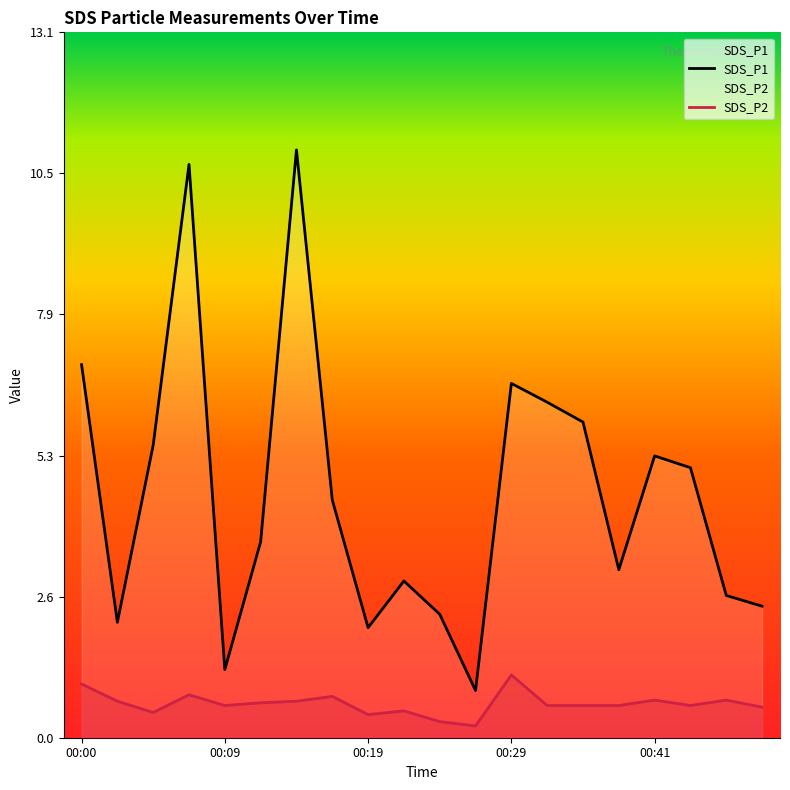

Reading right to left, list all the values displayed in this chart.

SDS_P1: 2.5	2.6	5.0	5.2	3.1	5.9	6.2	6.6	0.9	2.3	2.9	2.0	4.4	10.9	3.6	1.3	10.7	5.5	2.1	7.0
SDS_P2: 0.6	0.7	0.6	0.7	0.6	0.6	0.6	1.2	0.2	0.3	0.5	0.4	0.8	0.7	0.7	0.6	0.8	0.5	0.7	1.0